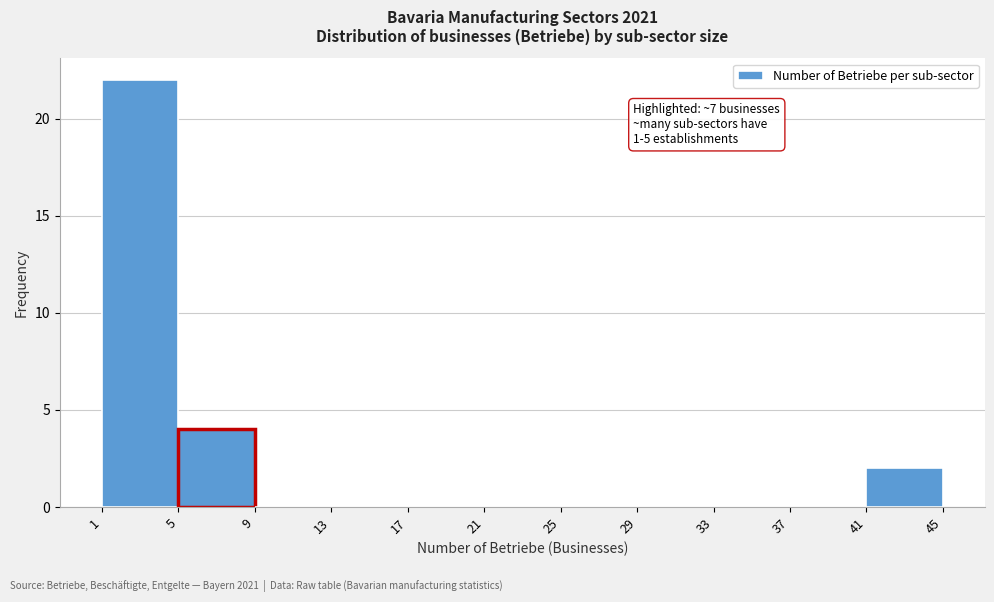

Over which range of the x-axis is the bar tallest?

1 to 5